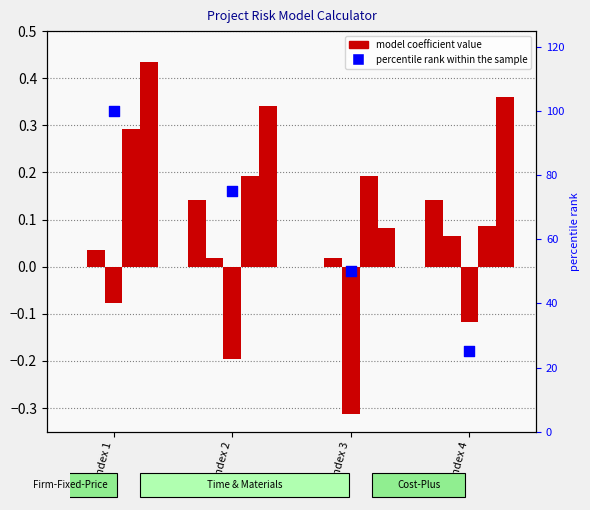

At how many categories does at least one series exceed 25?

3